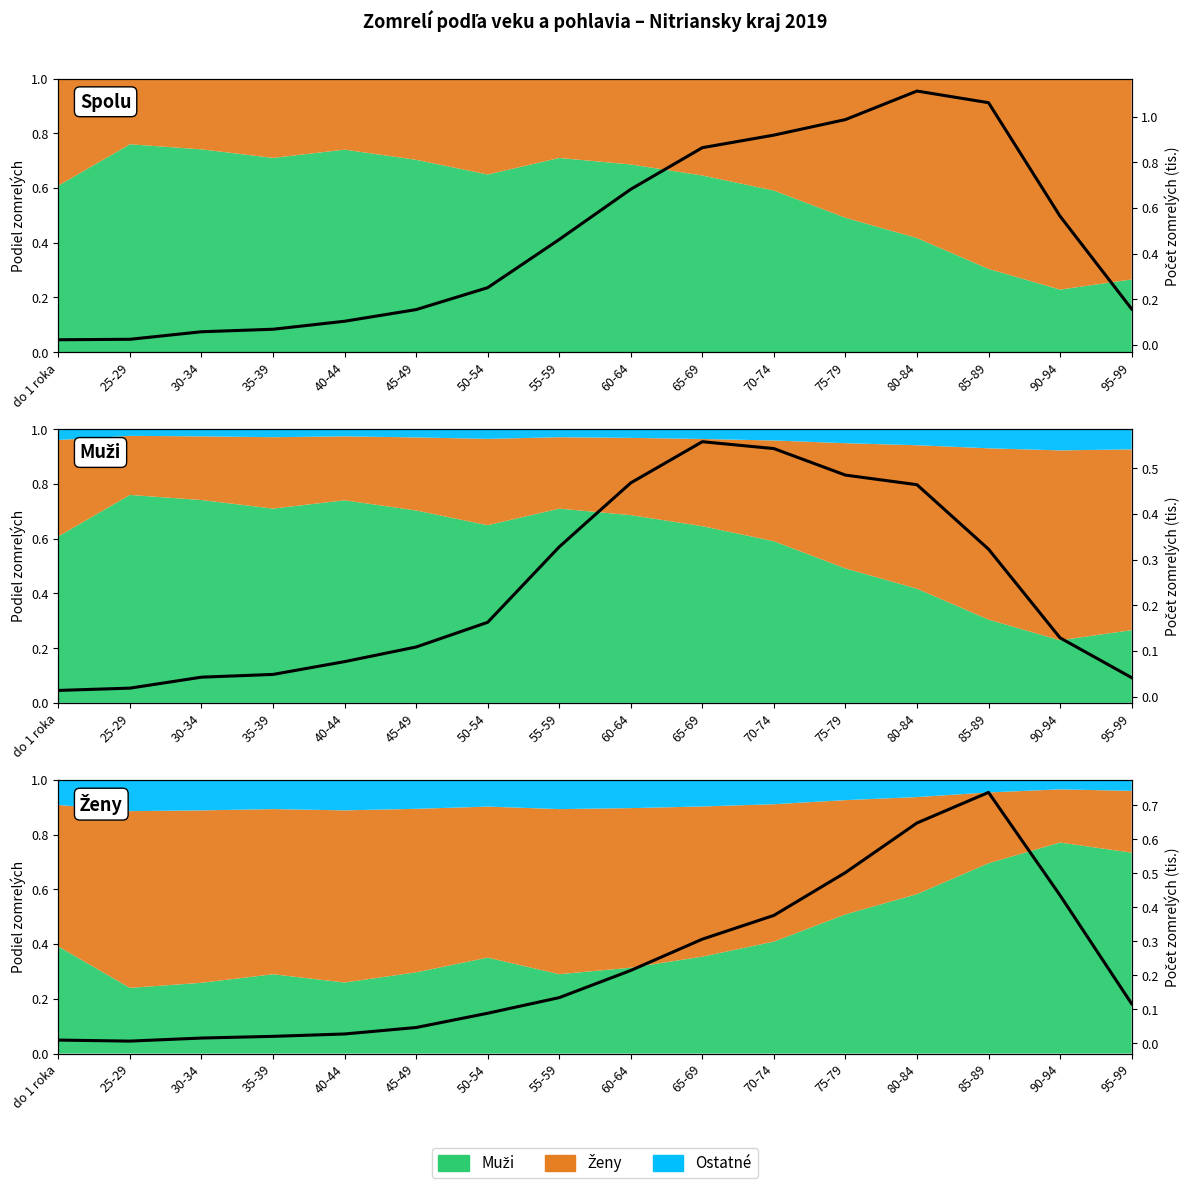

How many points are lower than both their immediate neighbors (excluding endpoints)?

1